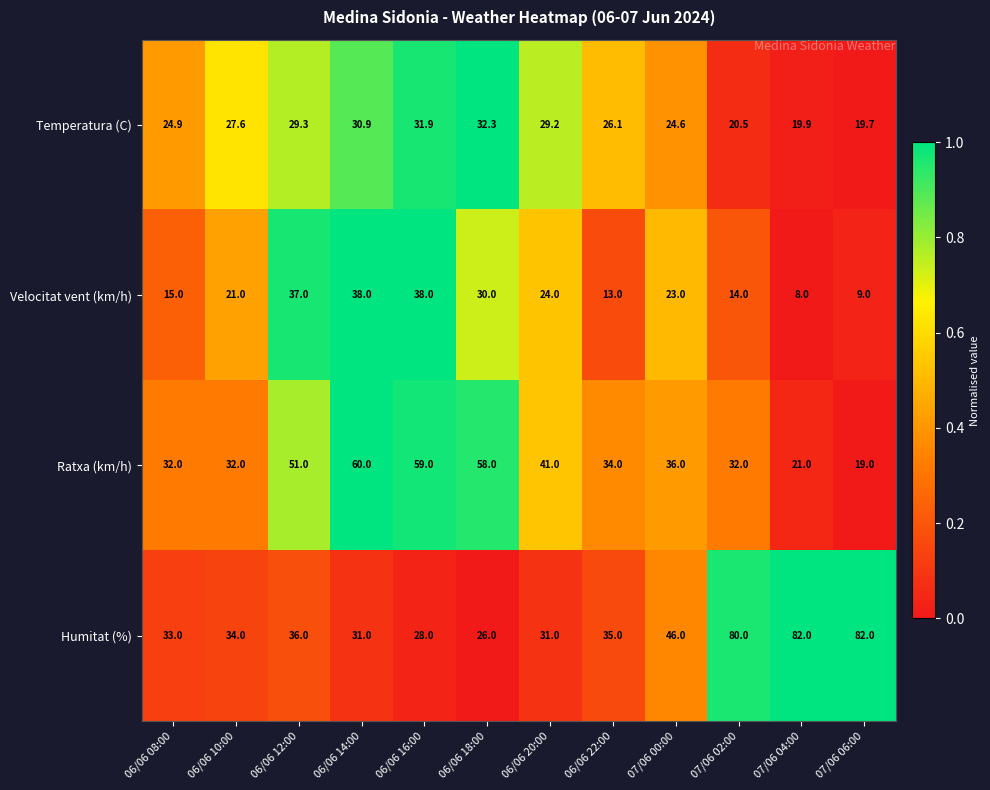

What is the average value of the Velocitat vent (km/h) series?

22.5